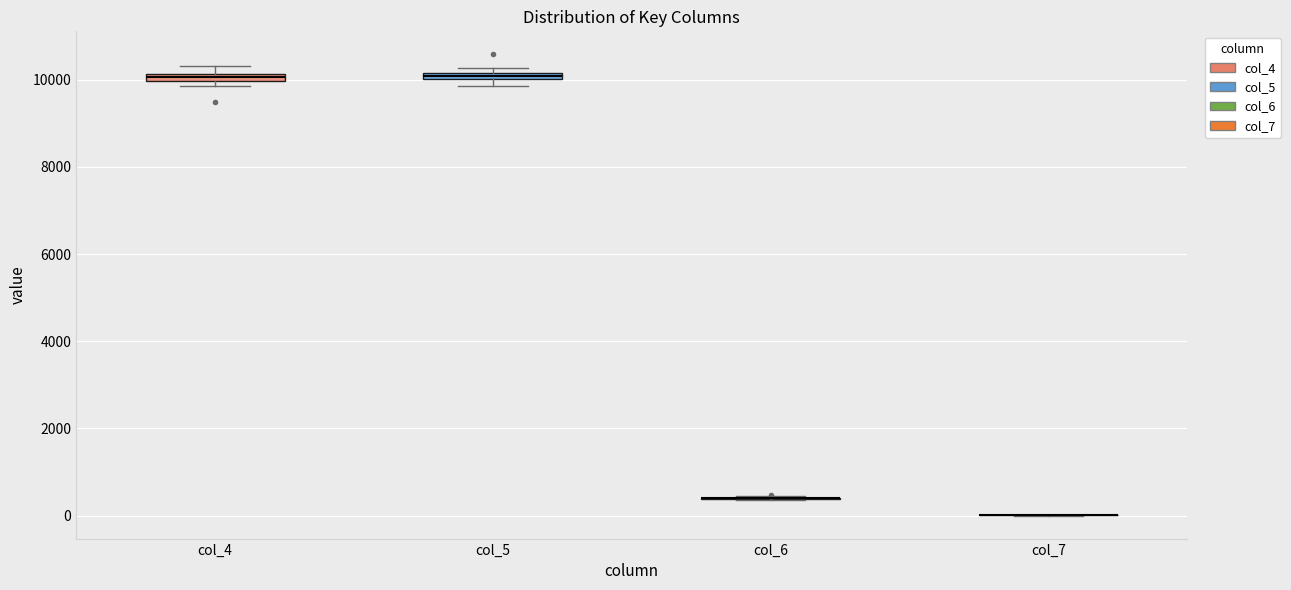

Where is the lower edge of the box for col_4 on the y-axis? The values are not printed on the chart, so give them approximately, as read against the axis.

10000